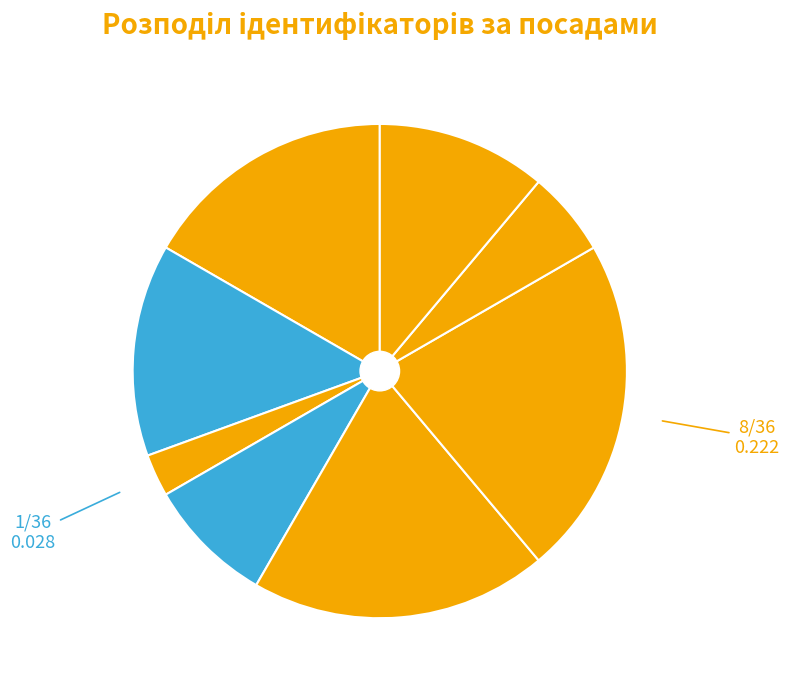

What is the largest slice in the pie chart?

Завідувач філією